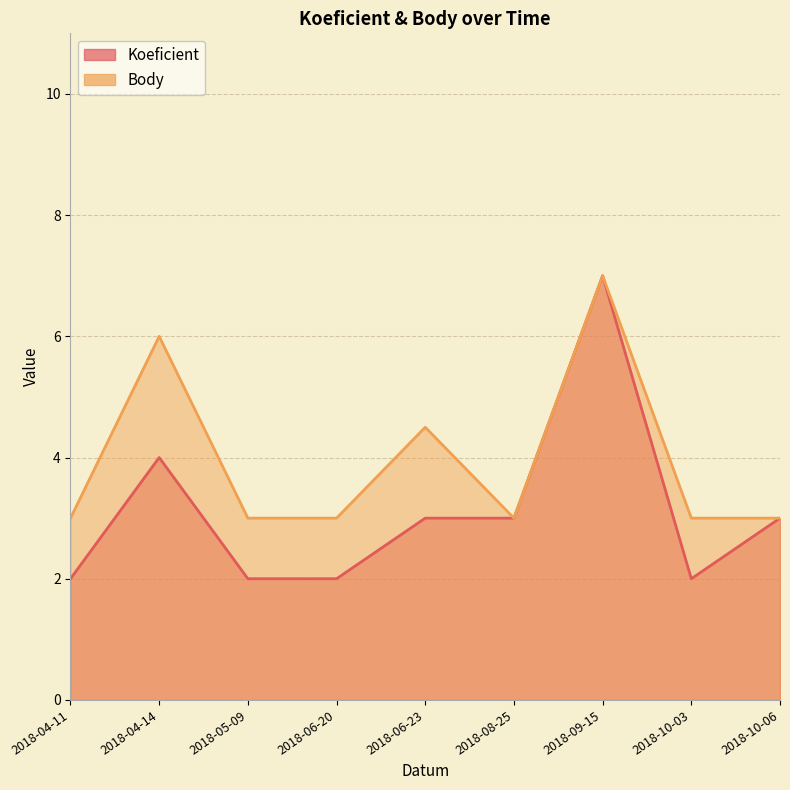

Between 2018-08-25 and 2018-05-09, which is larger?

2018-08-25